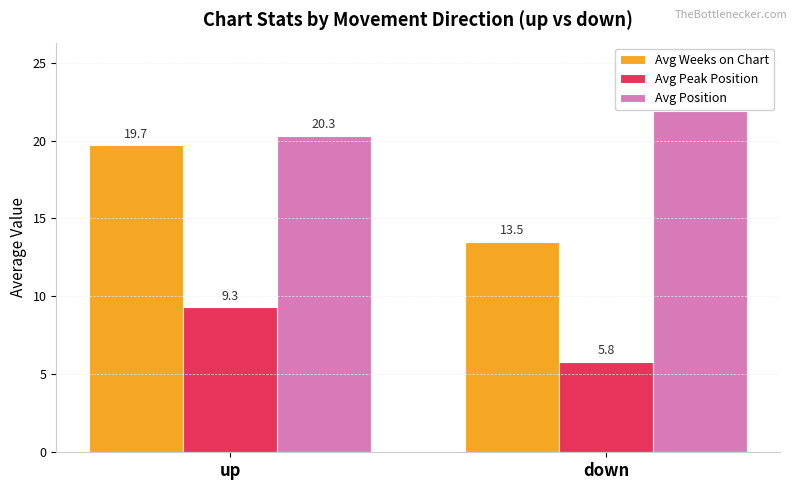

Between up and down, which series saw the biggest shift?

Avg Weeks on Chart